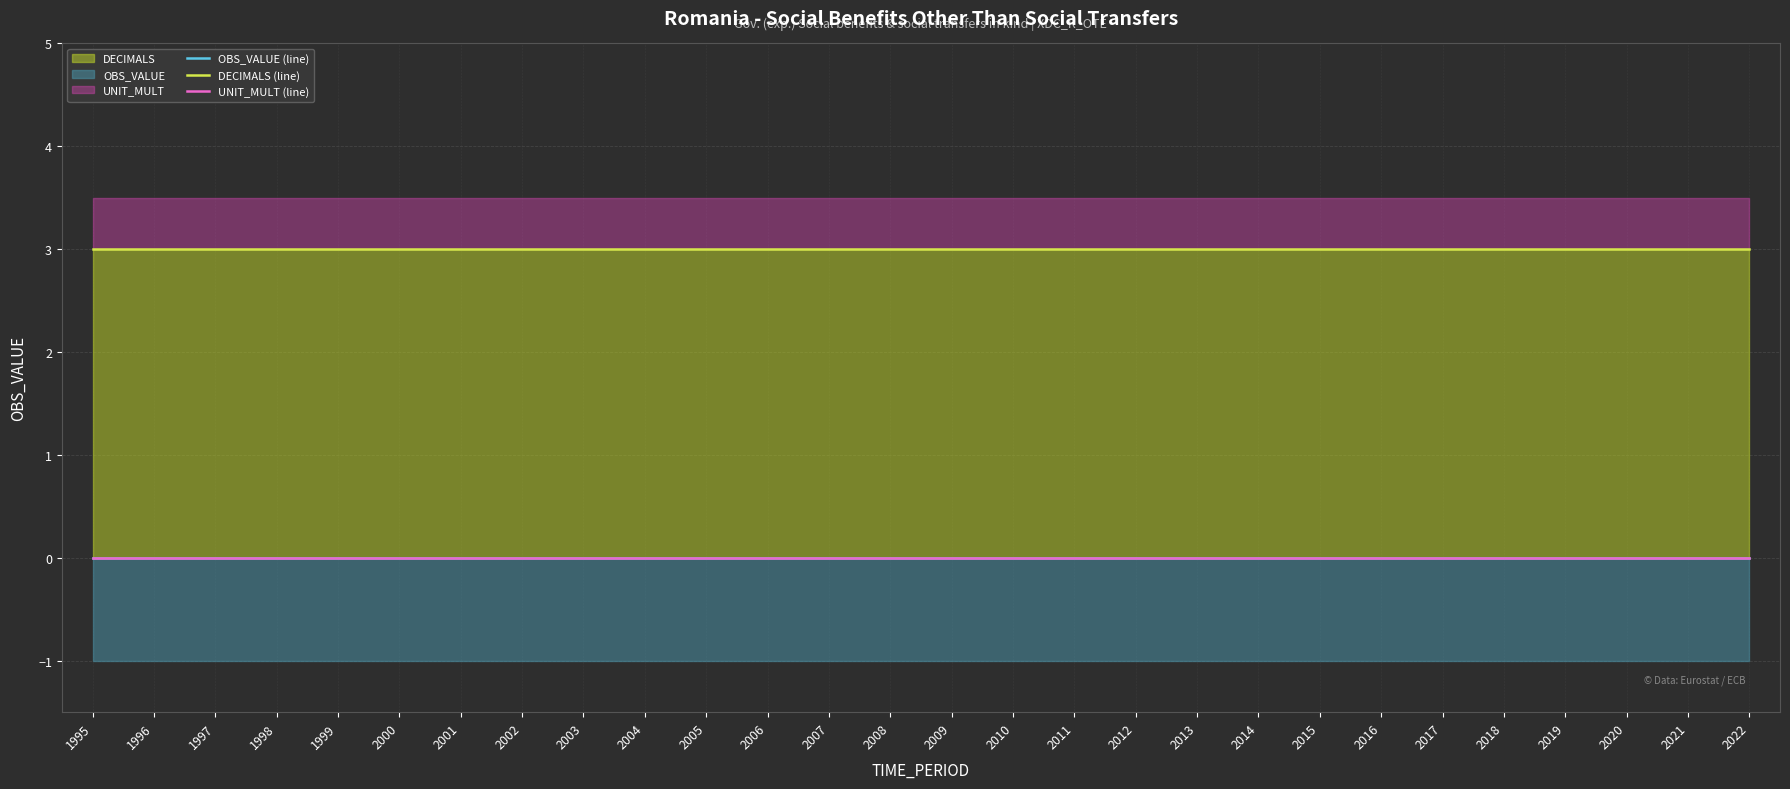

Is it true that UNIT_MULT (line) equals 0 at 2019?

True